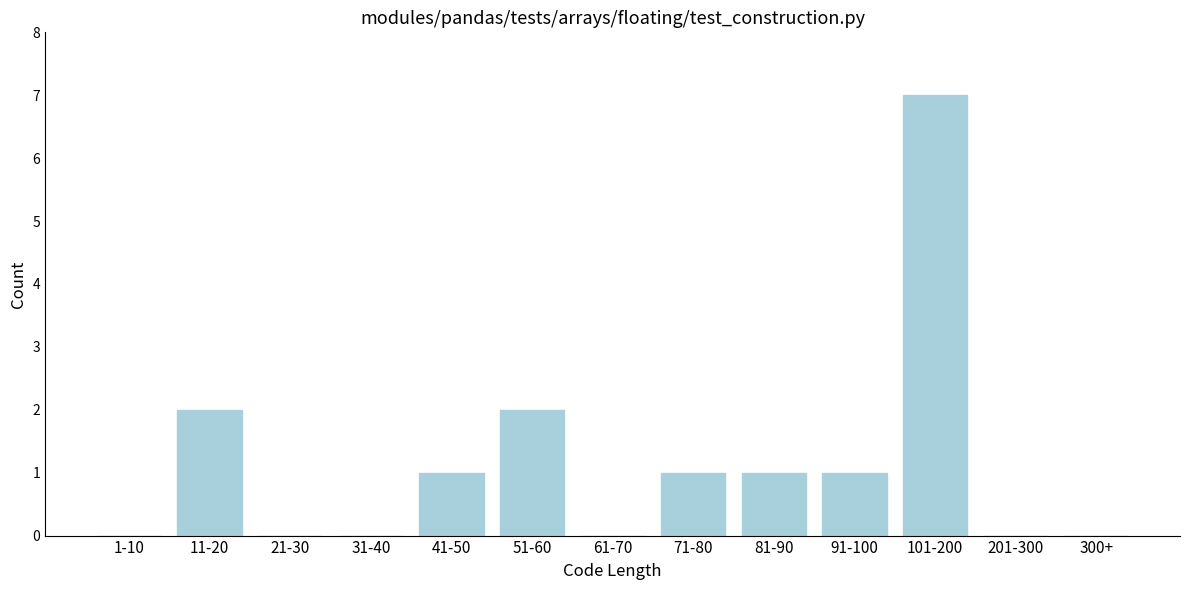

Reading right to left, what are all the values shown in this chart?

300+=0	201-300=0	101-200=7	91-100=1	81-90=1	71-80=1	61-70=0	51-60=2	41-50=1	31-40=0	21-30=0	11-20=2	1-10=0